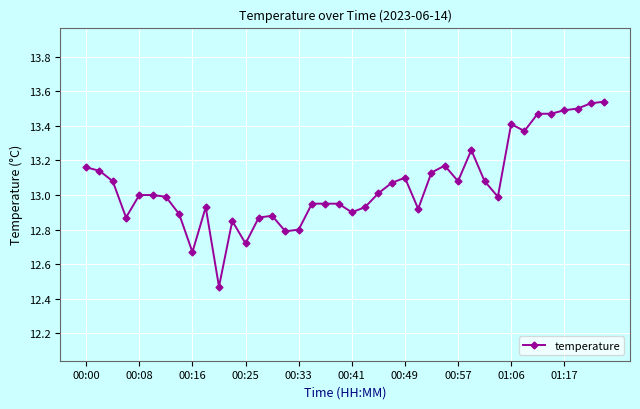

What is the difference between the maximum and second lowest values?

0.9